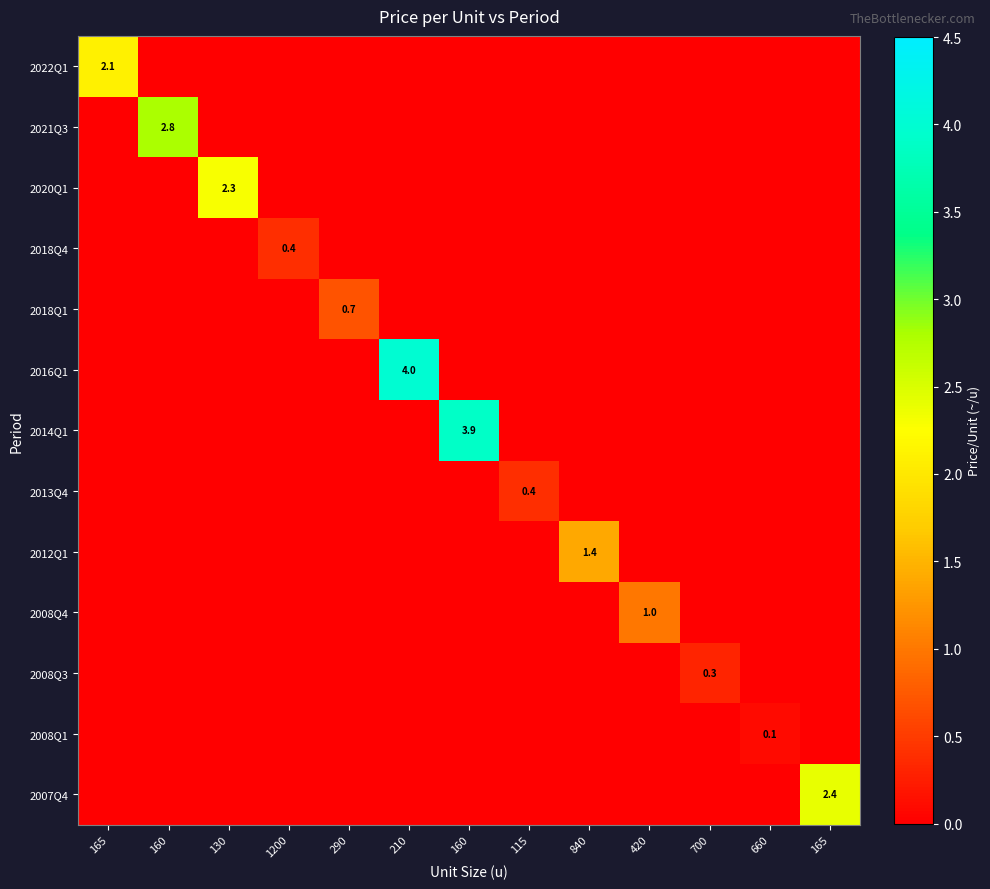

Which series has the largest range (max minus min)?

2016Q1